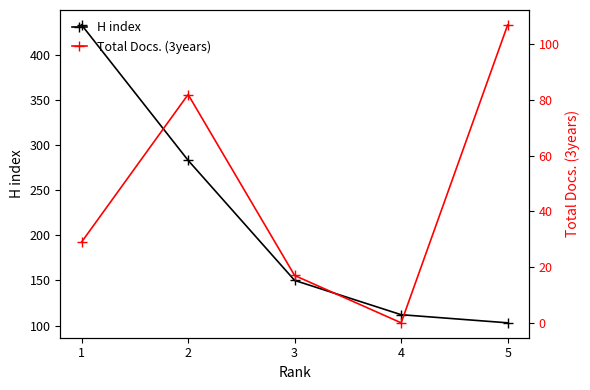

What is the difference between the second highest and minimum values in the Total Docs. (3years) series?

82